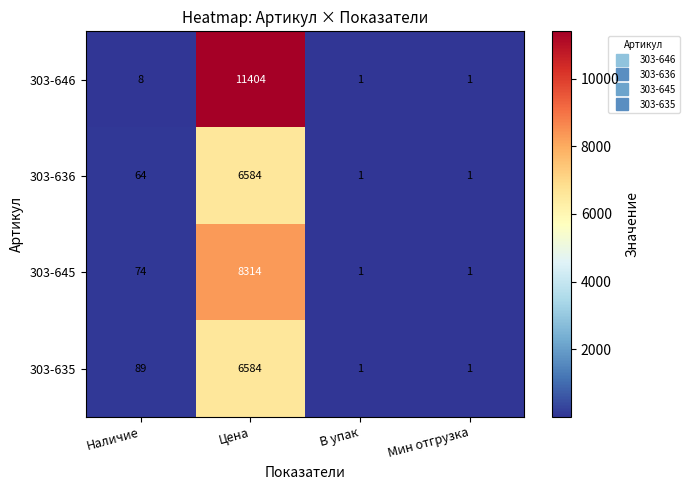

What is the sum of all 303-635 values?

6675